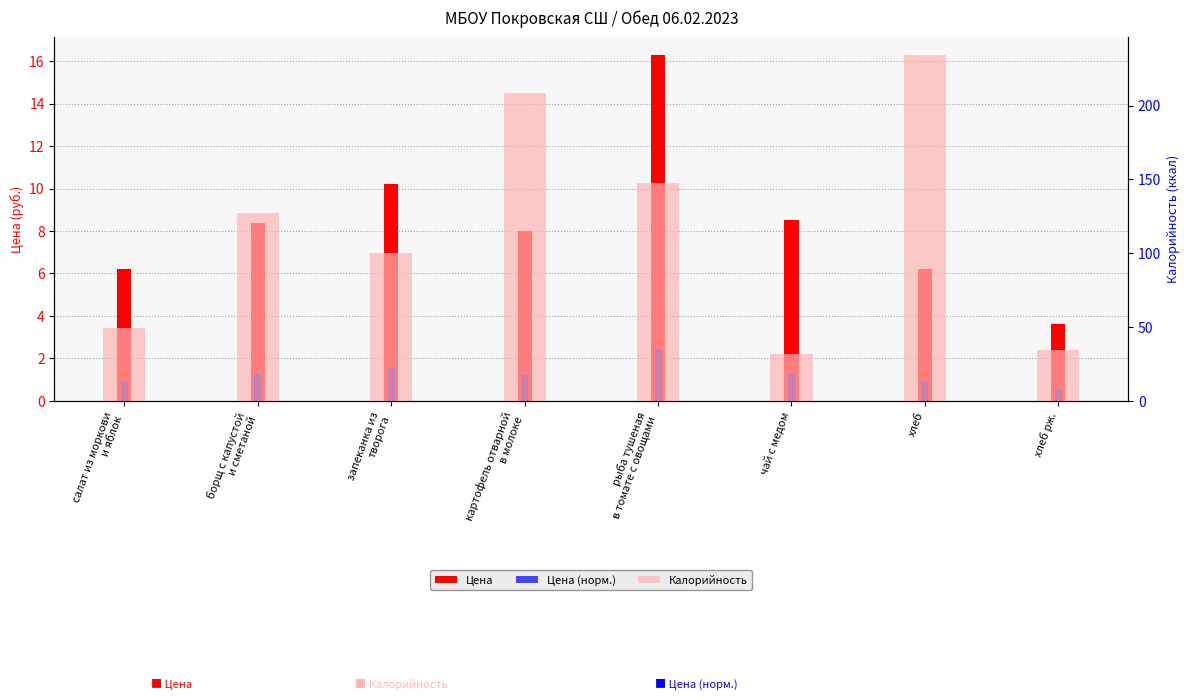

What is the difference between the maximum and second lowest values in the Цена (норм.) series?

1.5